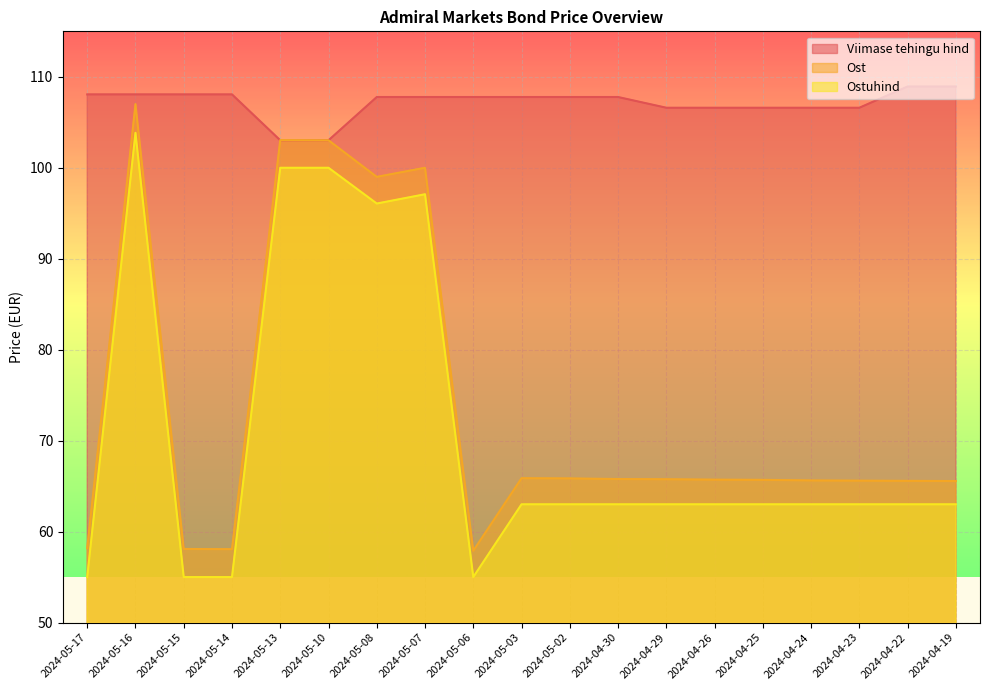

True or false: Viimase tehingu hind and Ost intersect in this chart.

True